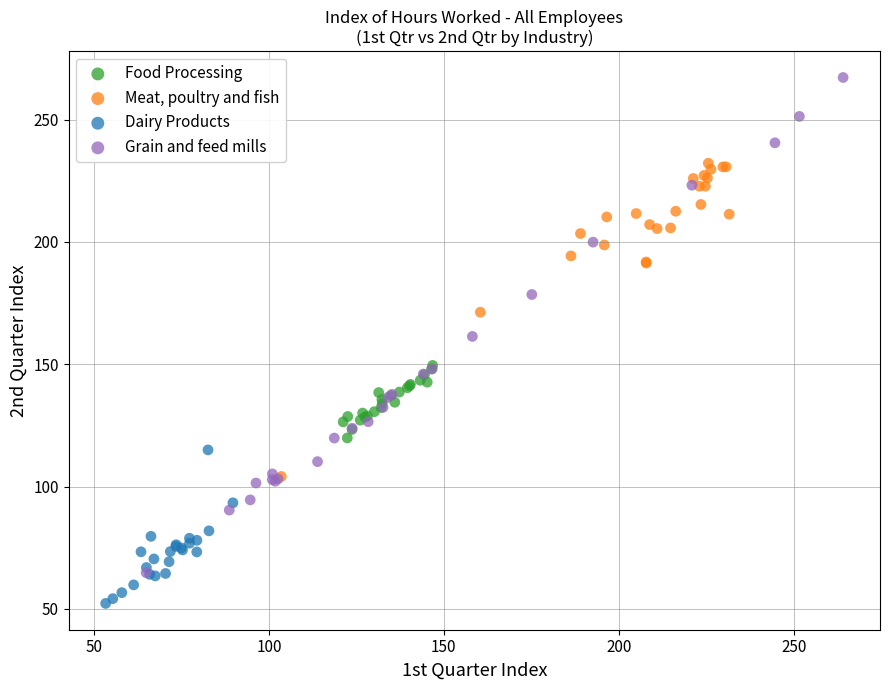

Which series contains the highest Y value?

Grain and feed mills